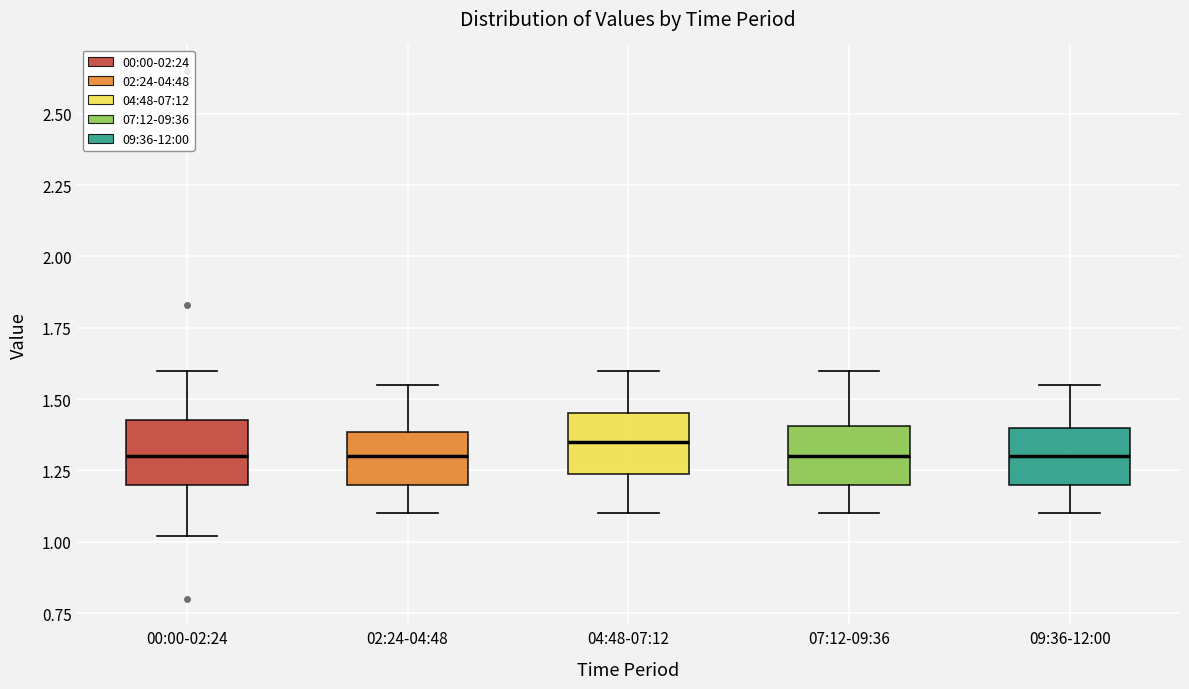

Where is the upper edge of the box for 09:36-12:00 on the y-axis? The values are not printed on the chart, so give them approximately, as read against the axis.

1.40